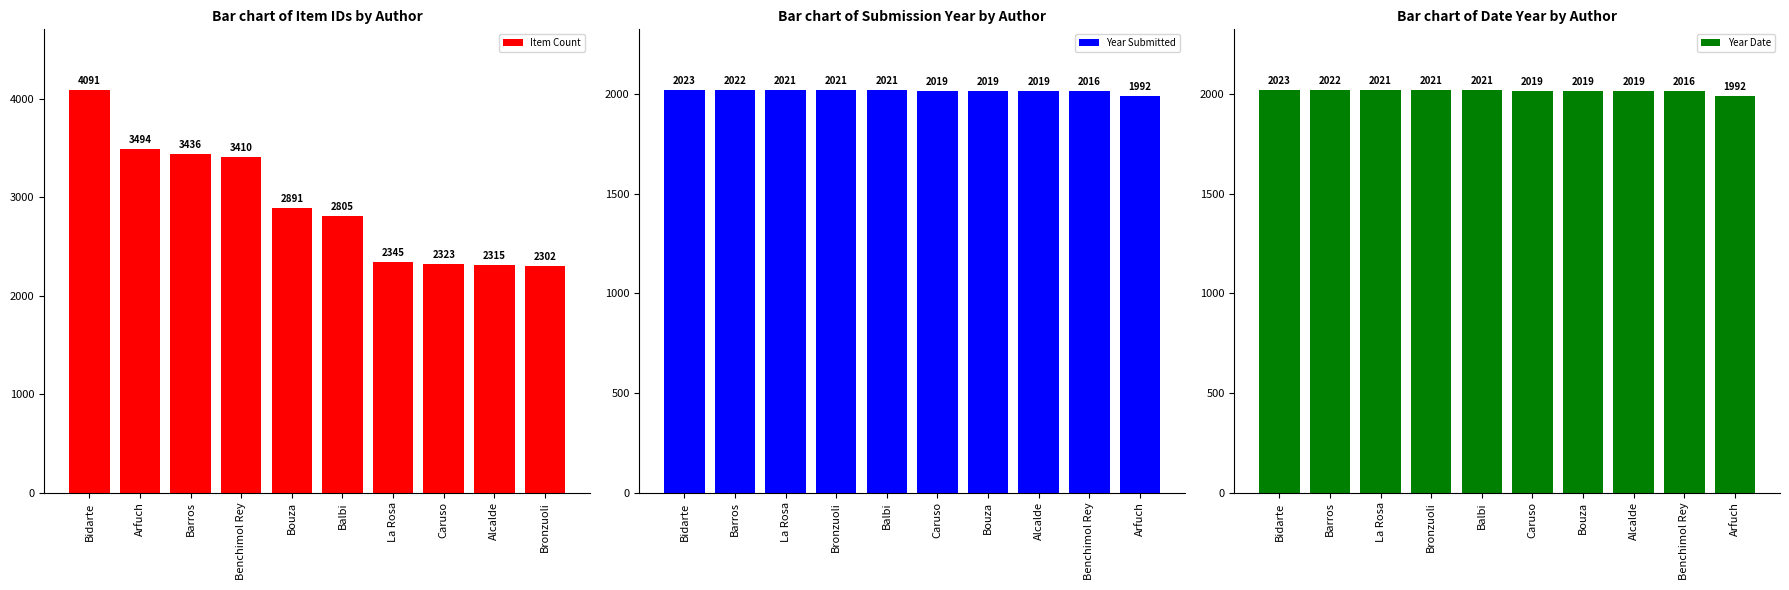

The Year Date series shows 2021 at La Rosa. True or false?

True